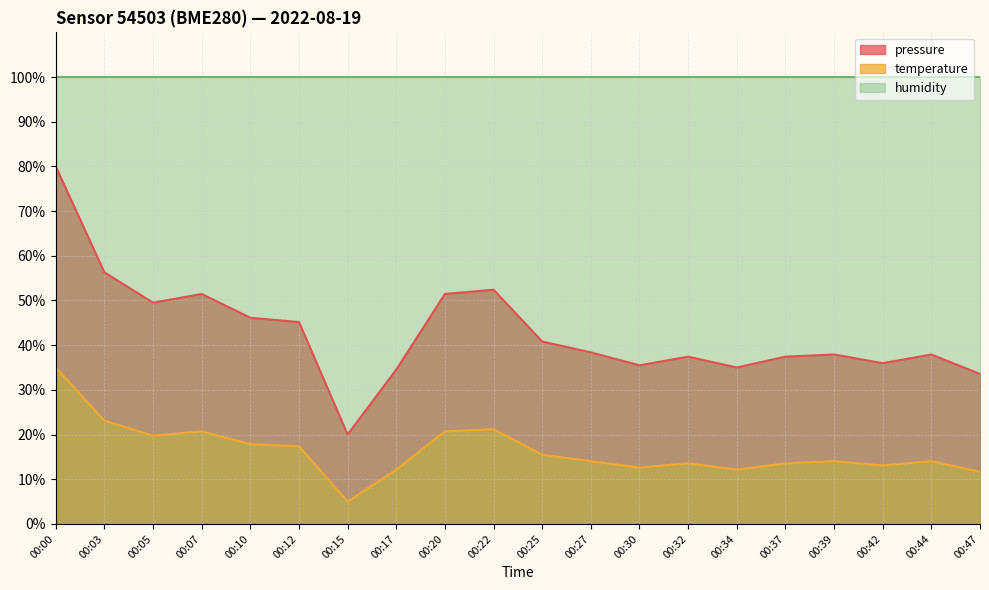

List the series in order of their overall mean, highest first.

humidity, pressure, temperature